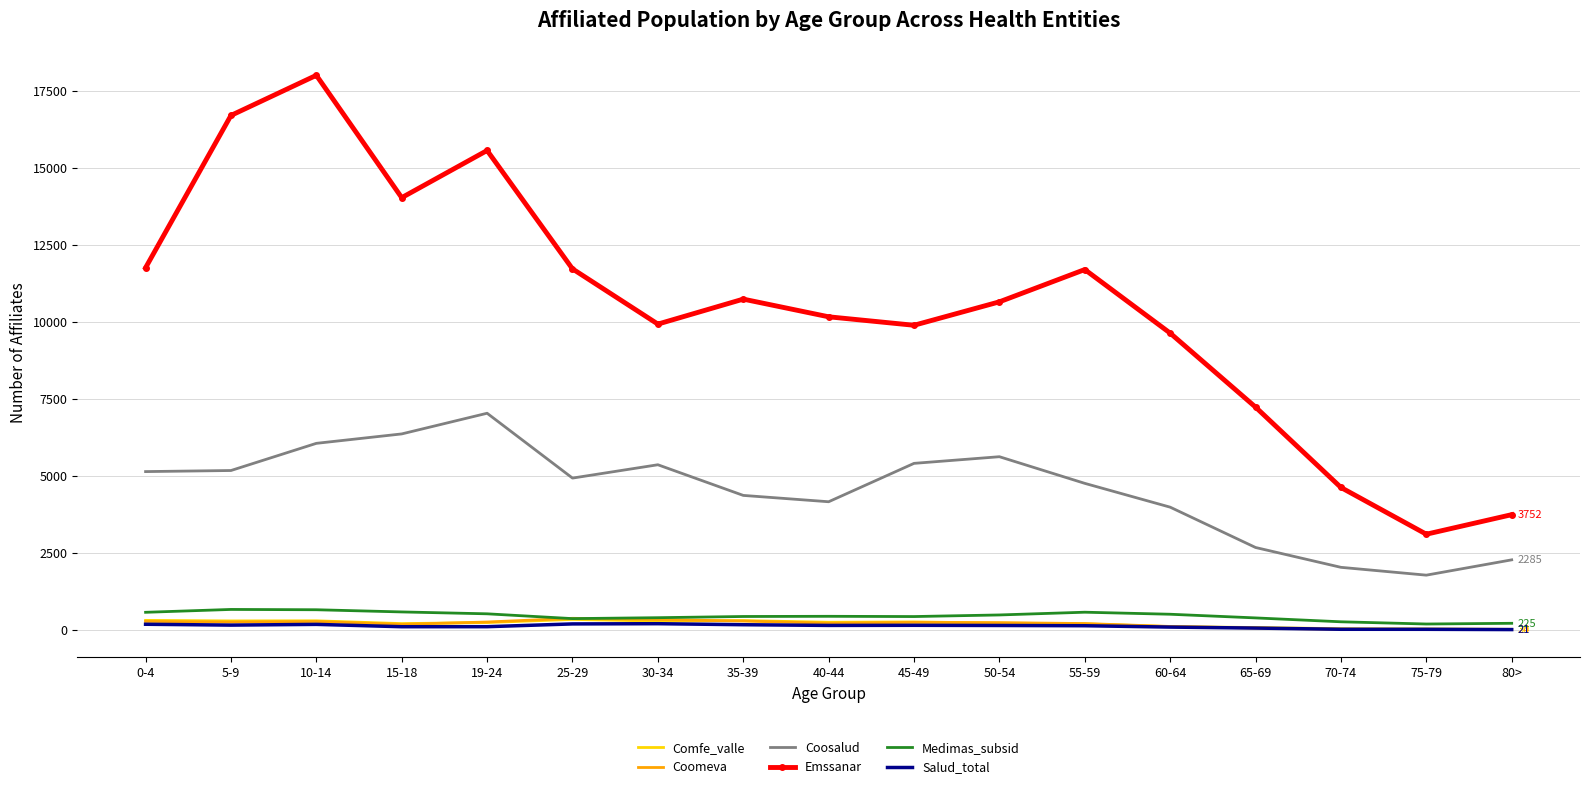

The value of Coosalud at 70-74 is 2042. True or false?

True